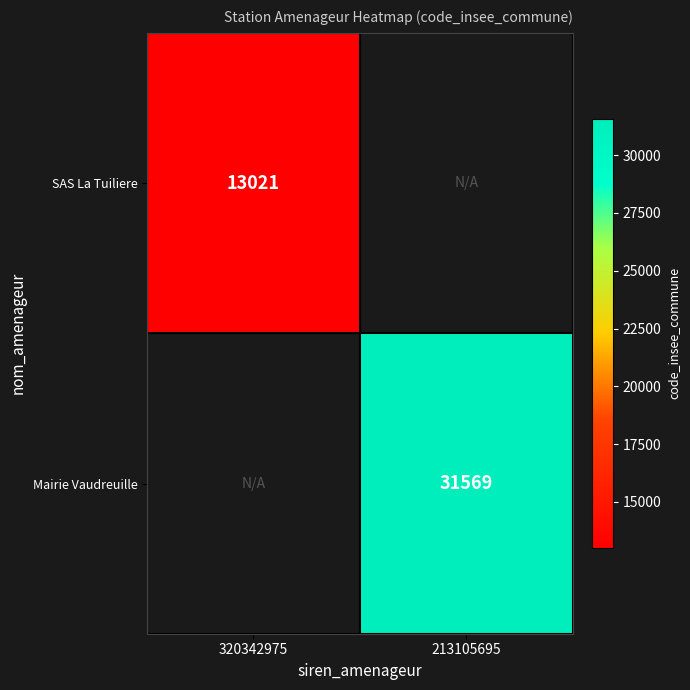

The value of SAS La Tuiliere at 320342975 is 18586. True or false?

False